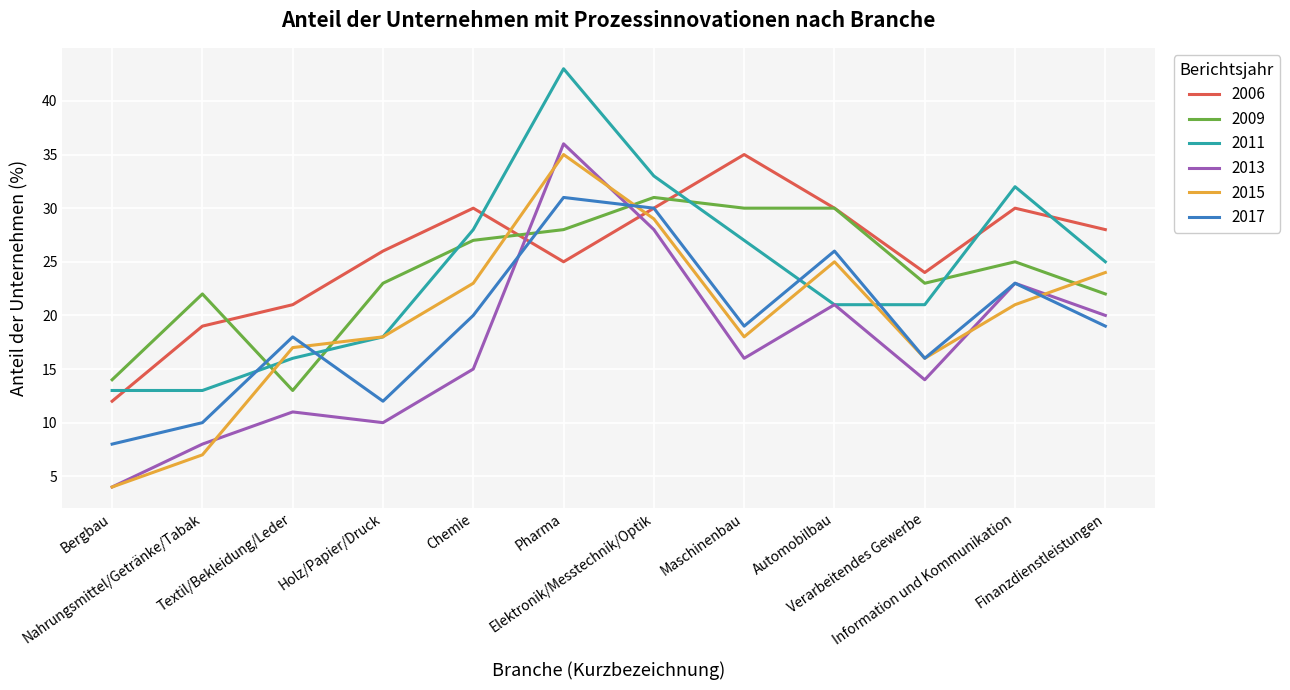

What is the total value across all series at Elektronik/Messtechnik/Optik?

181